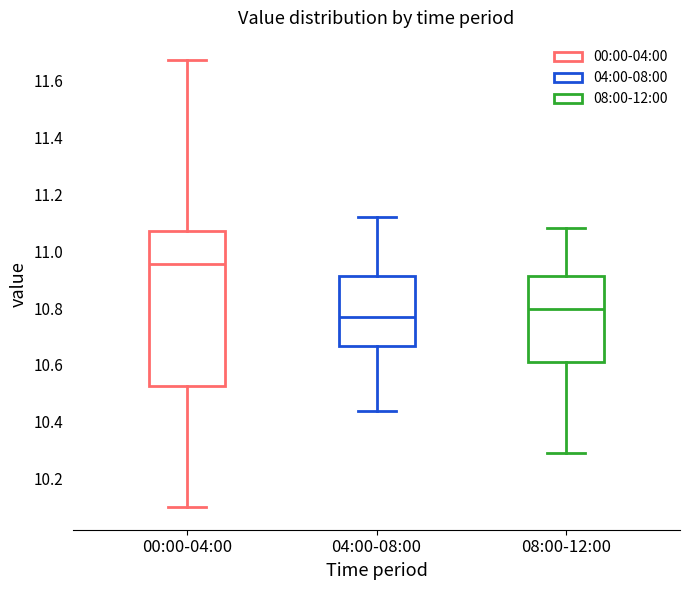

Which box's median line is the lowest?

04:00-08:00